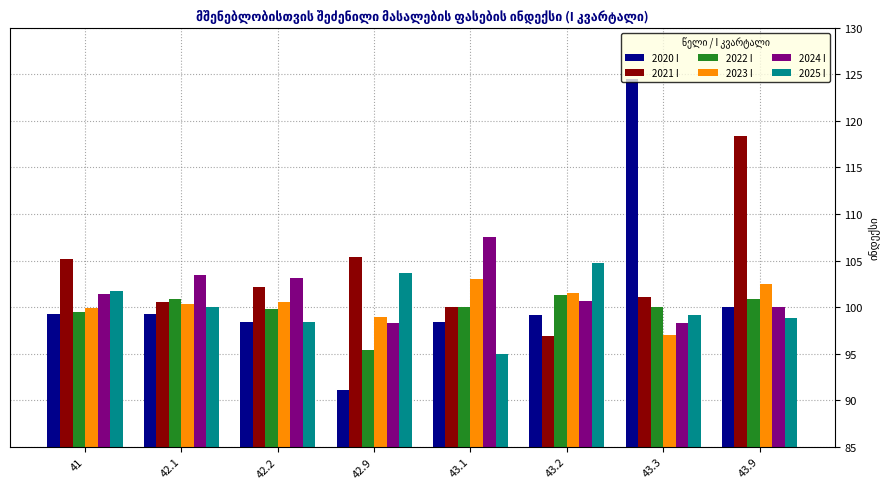

What is the greatest value displayed?

124.5